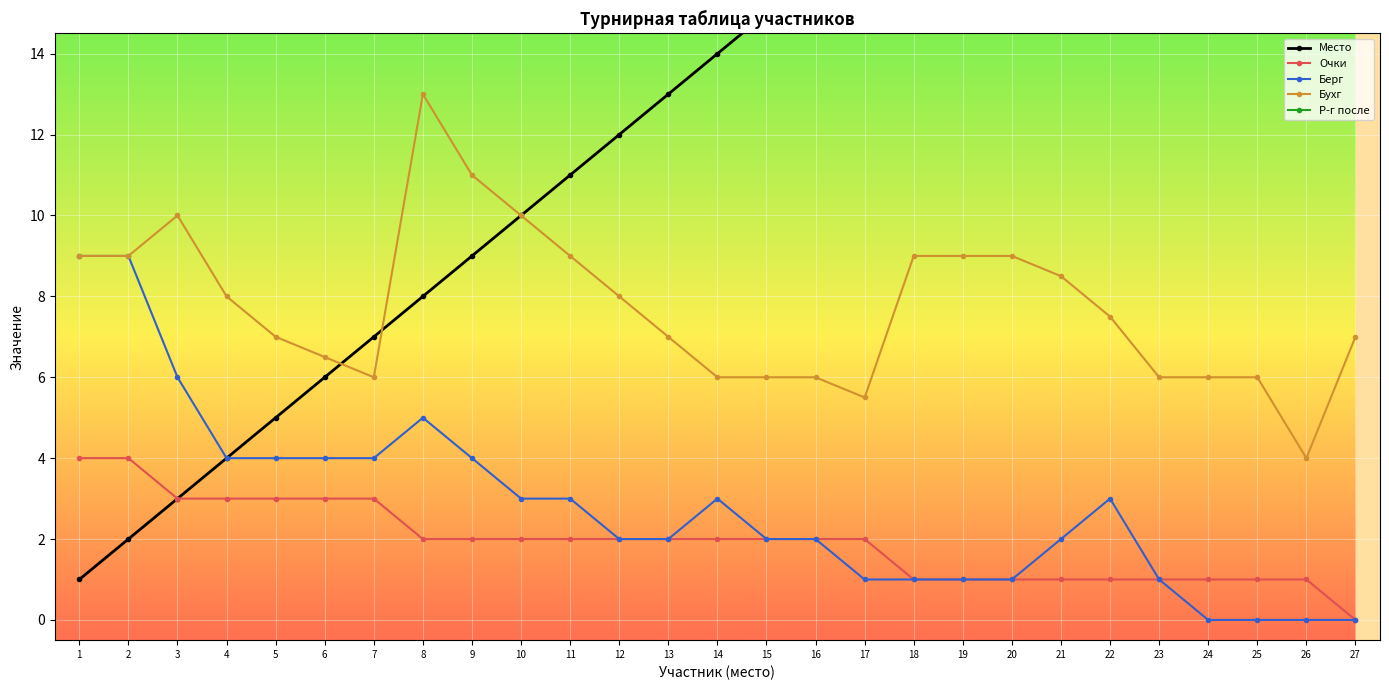

Which series ends up on top after the final intersection of Место and Бухг?

Бухг